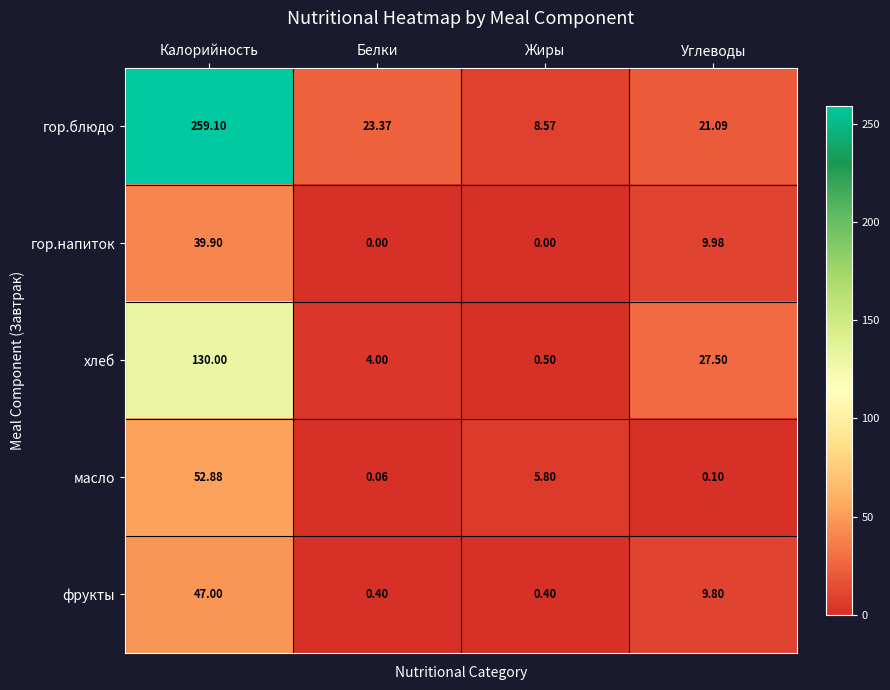

Which label corresponds to the largest value in the chart?

Калорийность